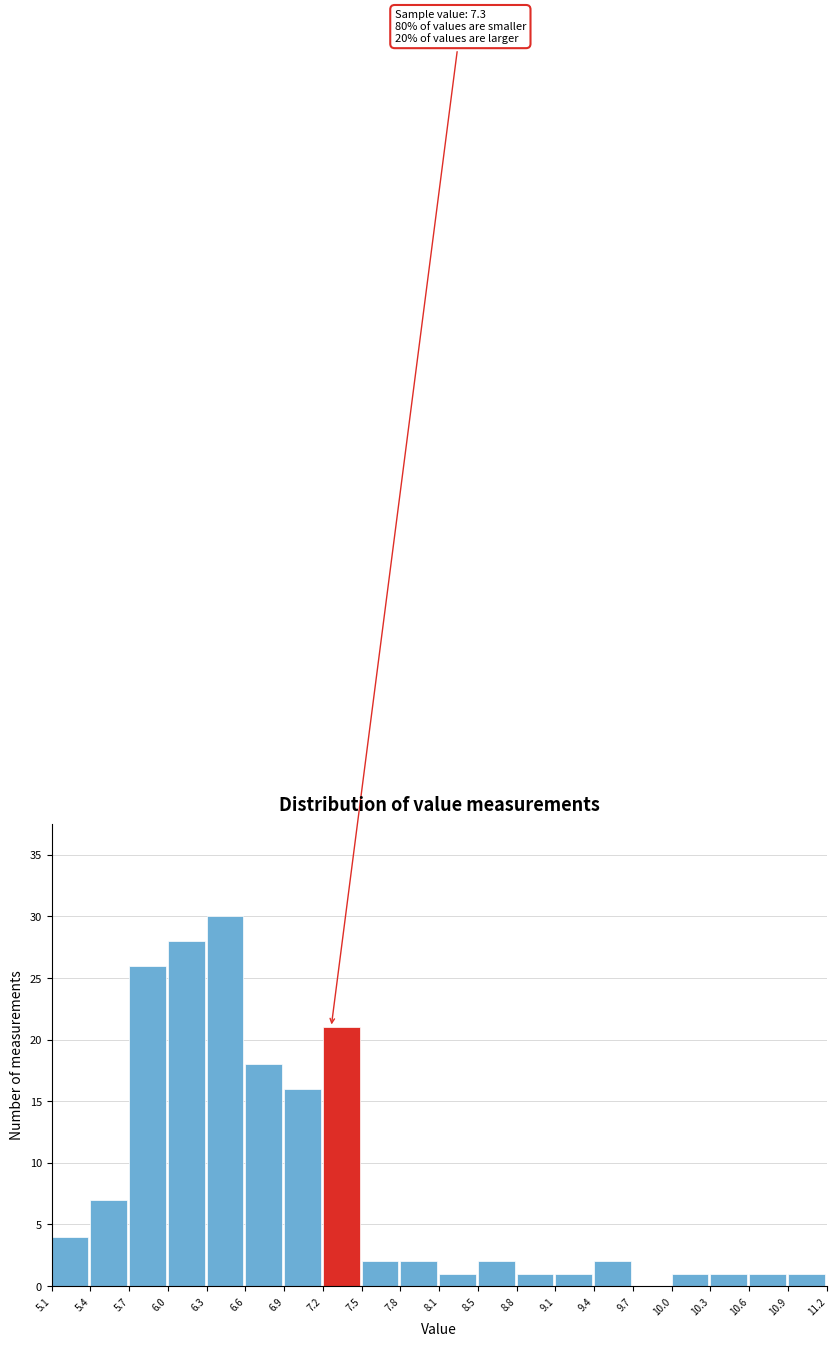

Over which range of the x-axis is the bar tallest?

6.3 to 6.6